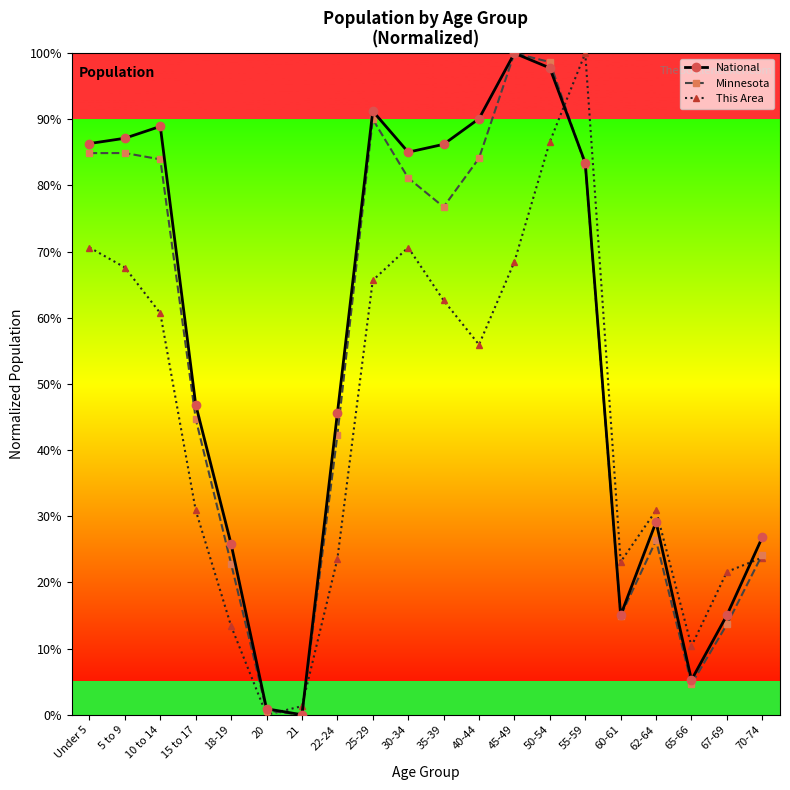

At which label is Minnesota closest to 50?

15 to 17